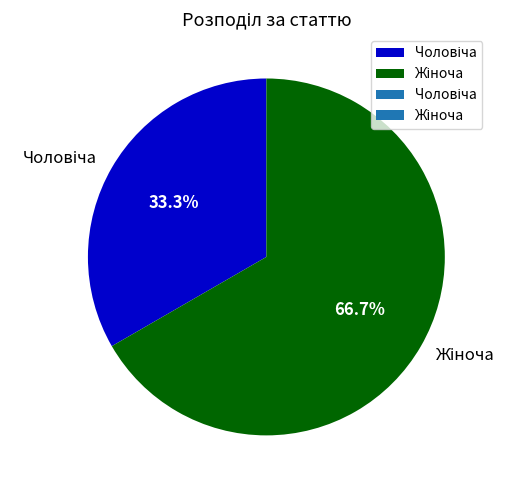

Is there any slice that represents more than half of the pie?

Yes